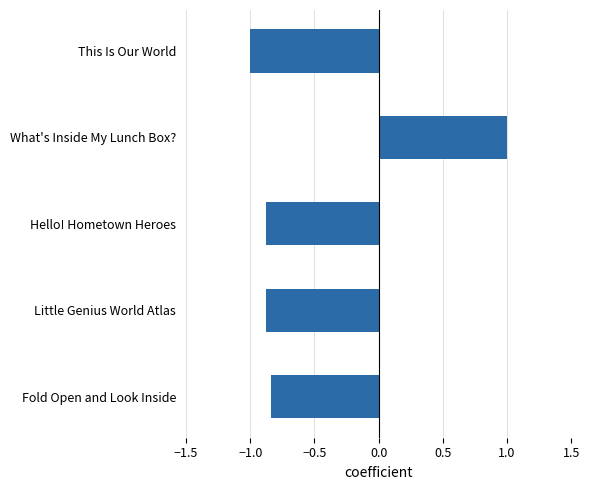

How many bars are there in total?

5